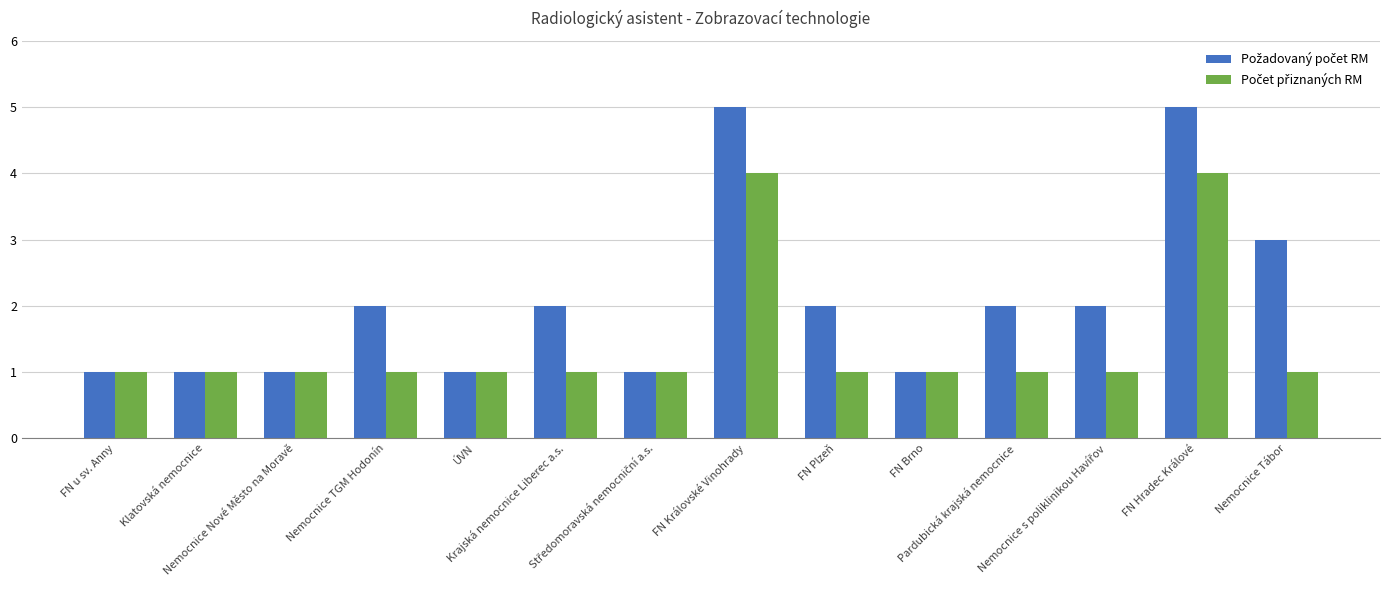

Where does the Požadovaný počet RM series first go above 2?

FN Královské Vinohrady